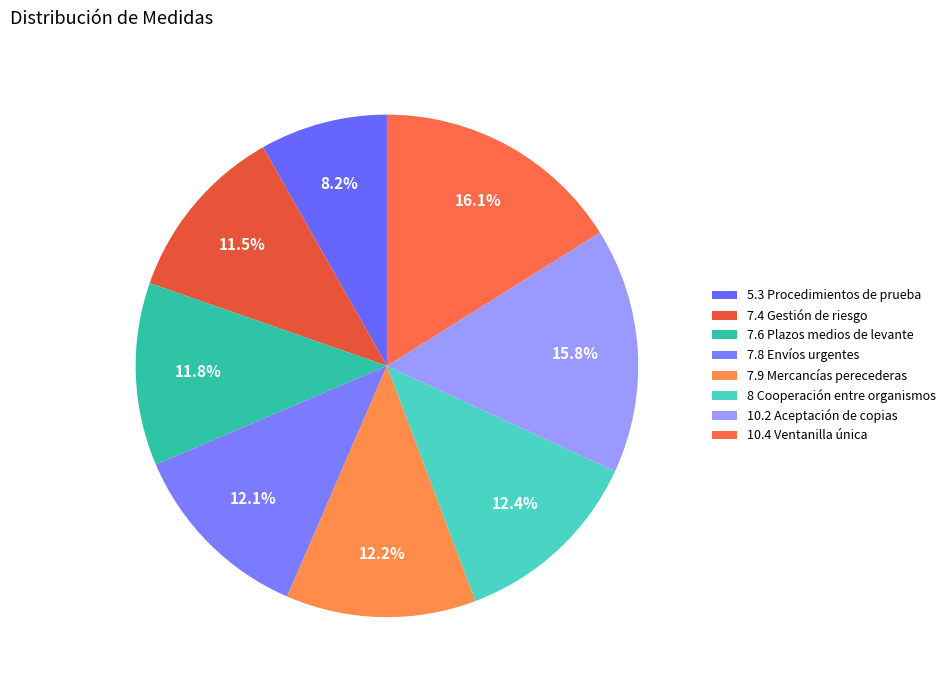

What is the ratio of the value at 7.4 Gestión de riesgo to the value at 10.4 Ventanilla única?

0.7